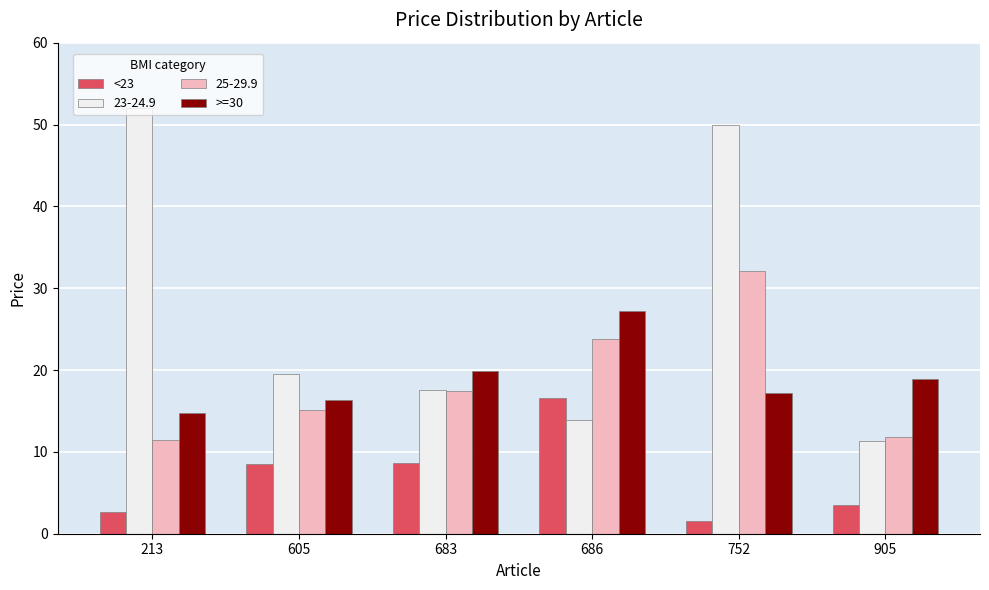

What is the value of the <23 bar at the 2nd from the left?

8.5